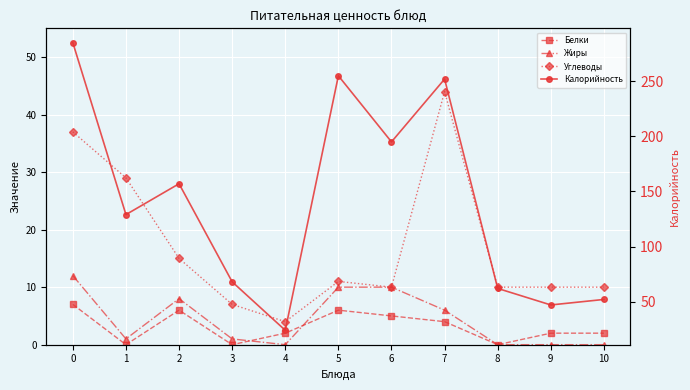

In Белки, how many points are lower than both neighbors (excluding endpoints)?

3